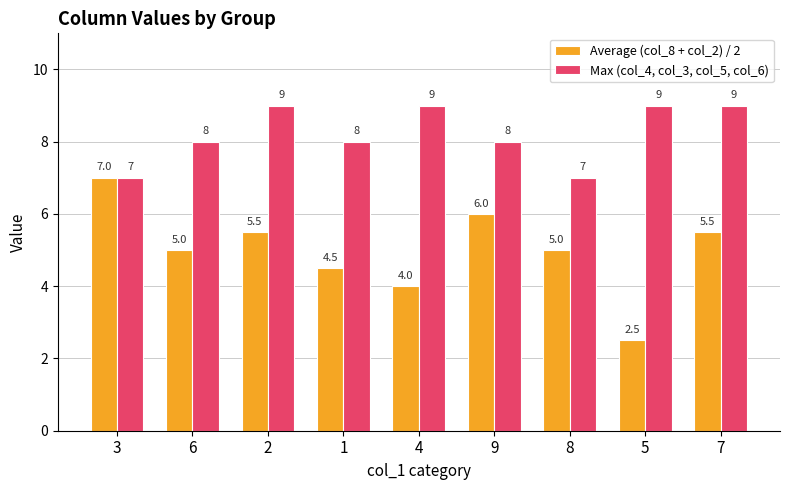

True or false: Max (col_4, col_3, col_5, col_6) has a value of 8.0 at 9.

True